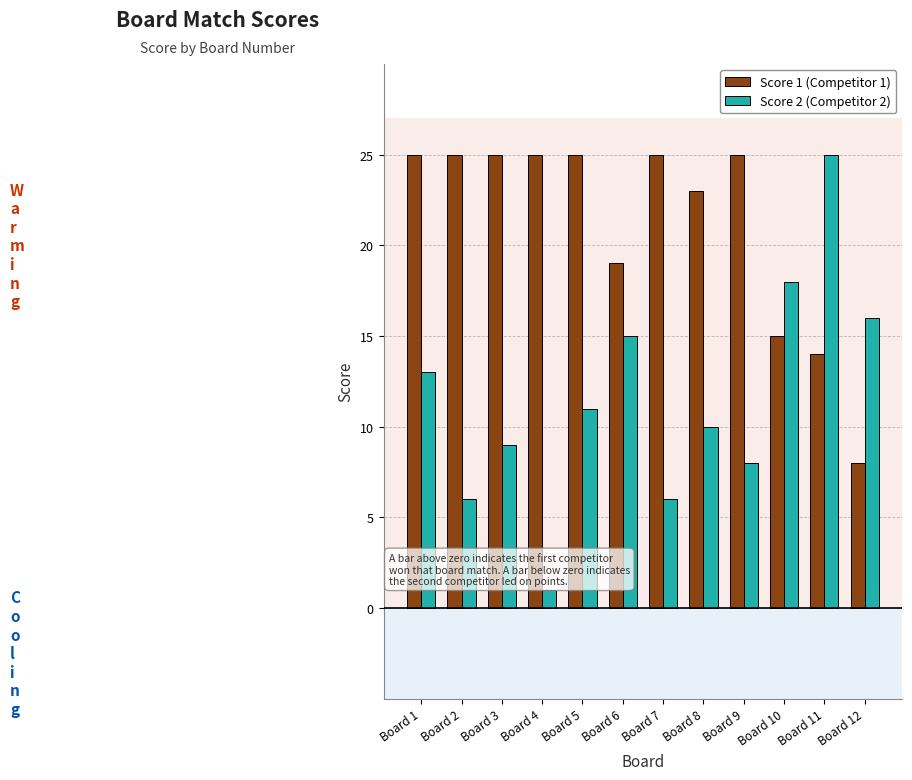

What is the highest value of the Score 1 (Competitor 1) series?

25